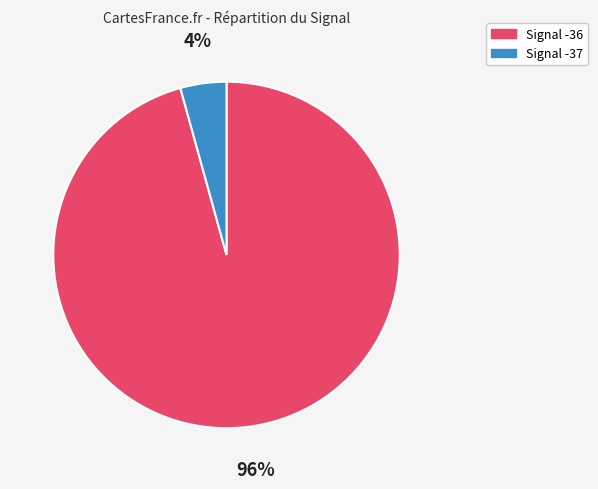

Is there any slice that represents more than half of the pie?

Yes